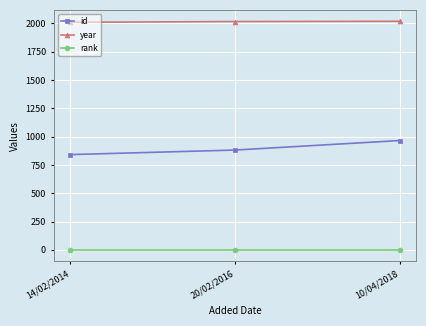

Rank the series at 10/04/2018 from lowest to highest value.

rank, id, year